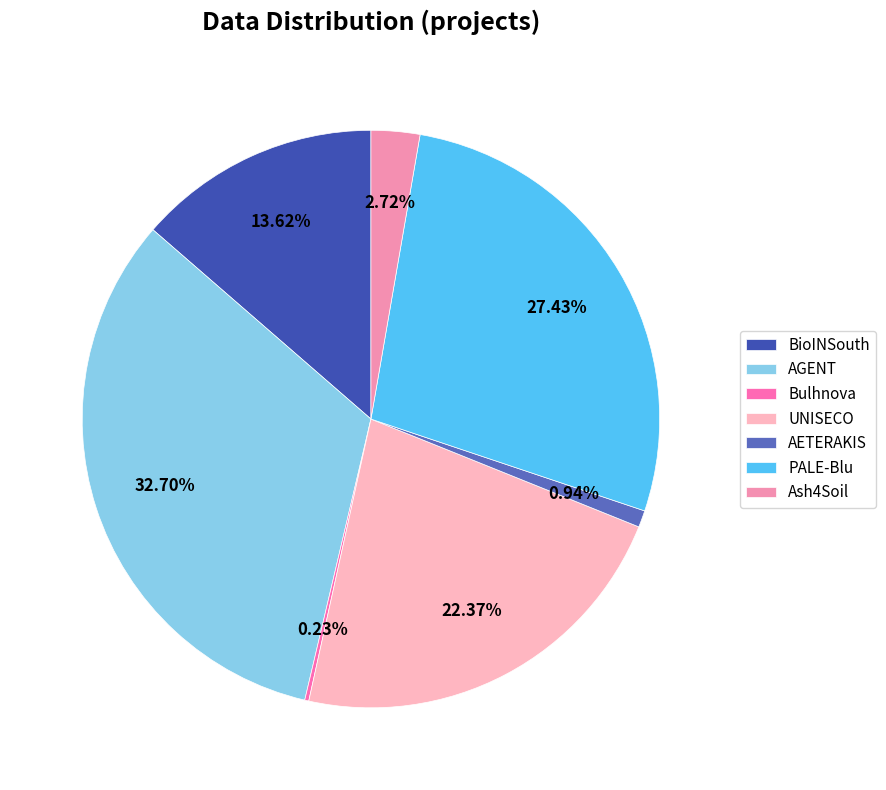

What is the change in value from UNISECO to AETERAKIS?

-4718130